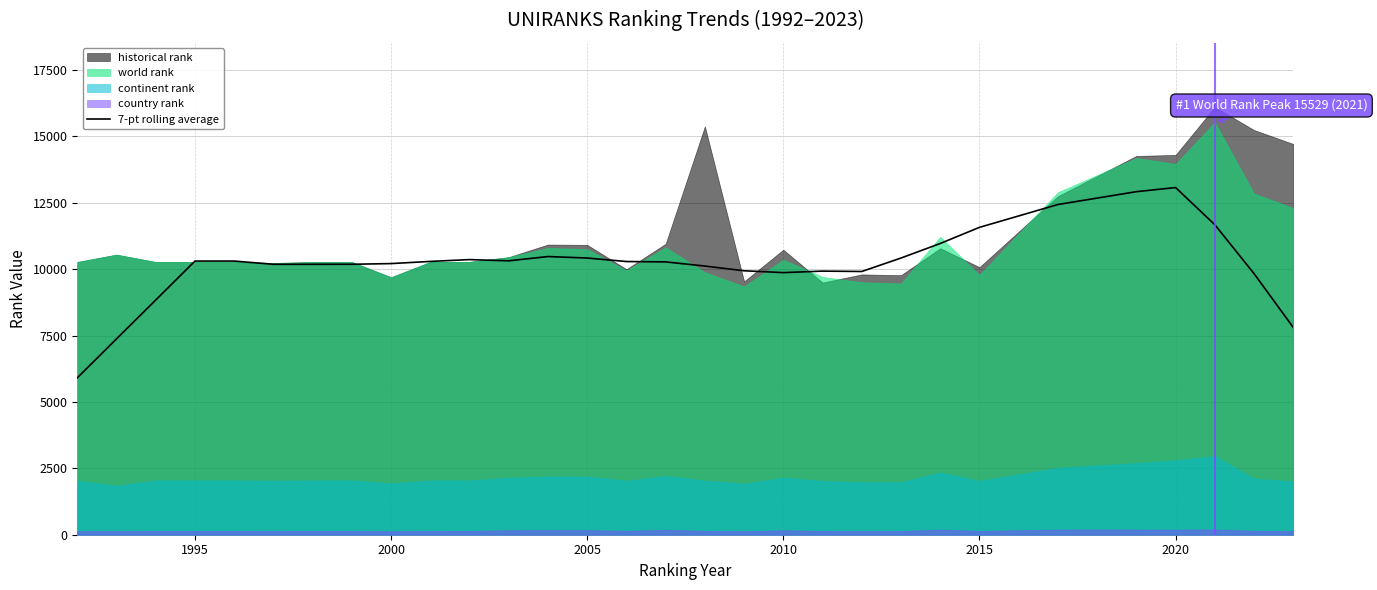

Is it true that 7-pt rolling average equals 11572.6 at 2015?

True